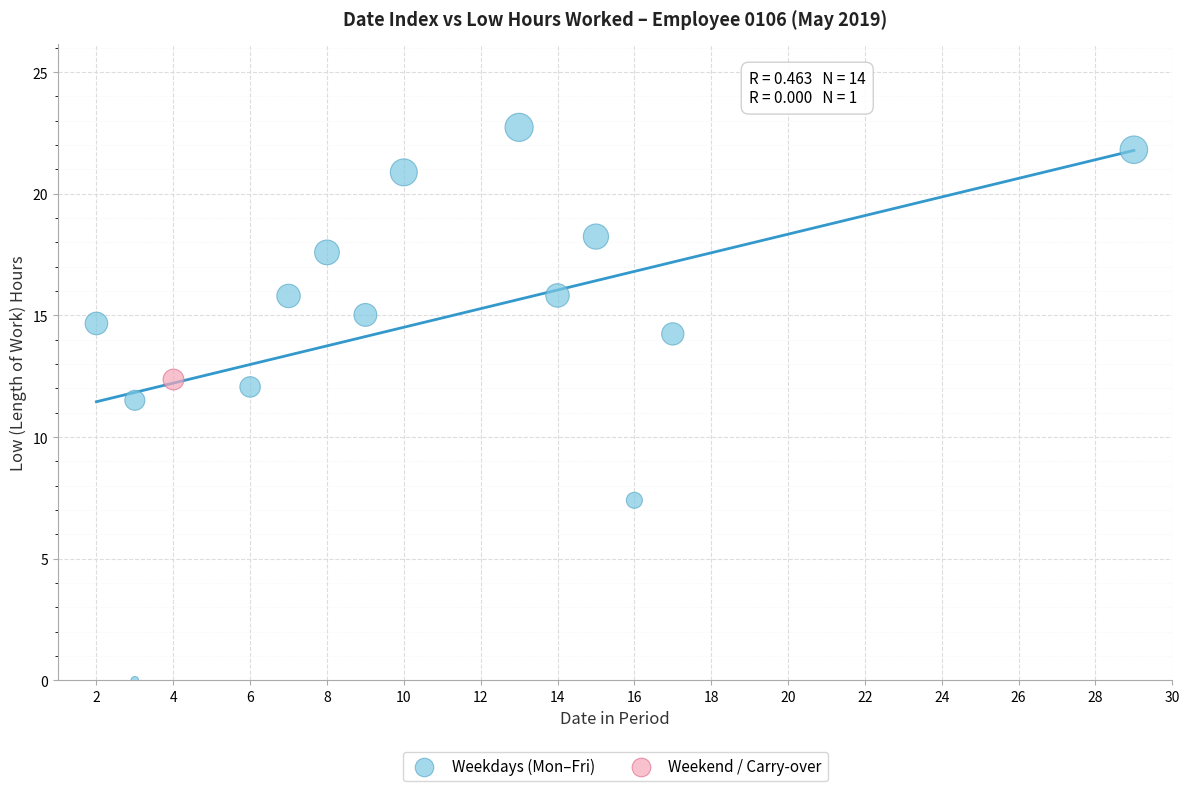

What are all the series names shown in the legend?

Weekdays (Mon–Fri), Weekend / Carry-over